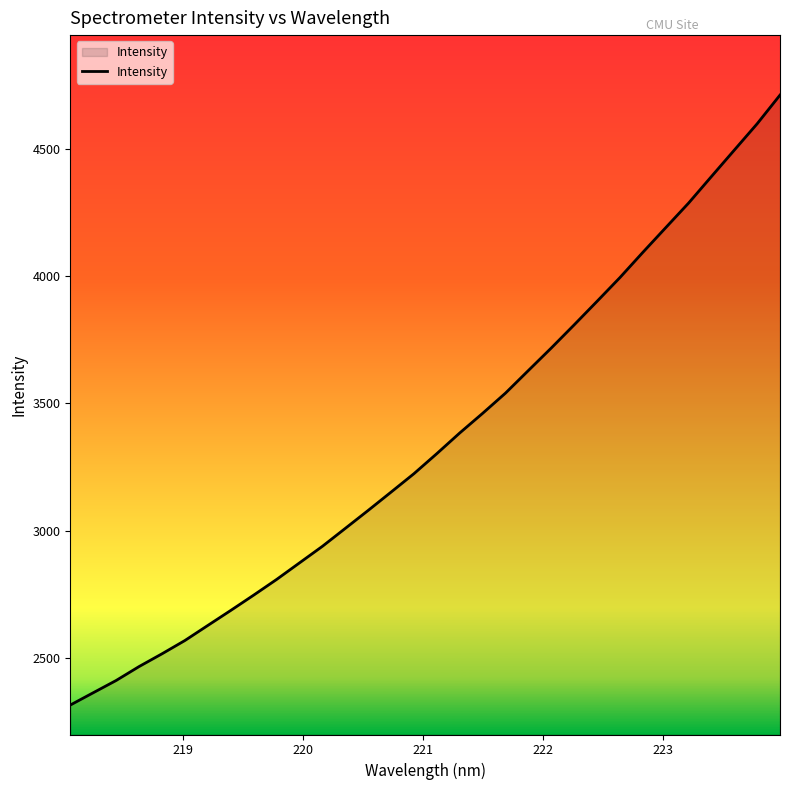

What is the maximum value shown in the chart?

4712.0